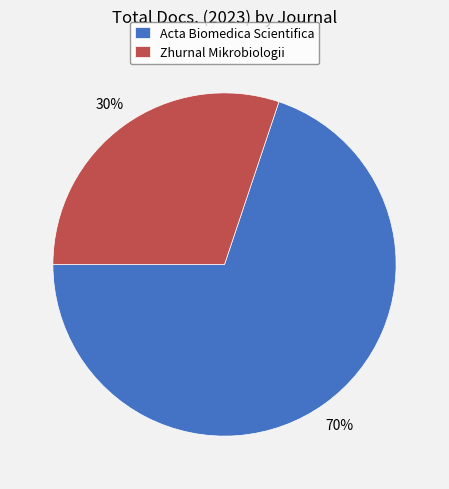

To the nearest percent, what percentage of the pie is Zhurnal Mikrobiologii?

30%